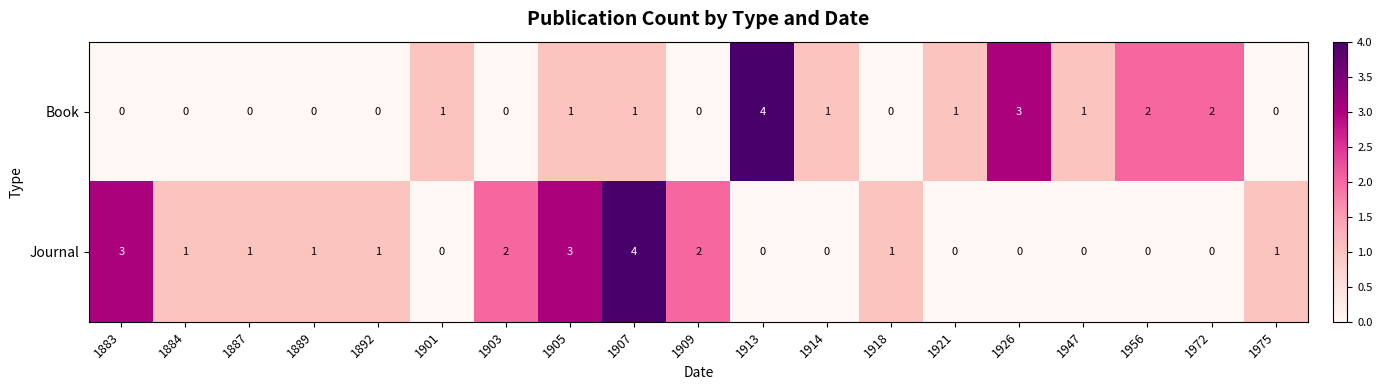

What is the sum of the Book values at 1913 and 1884?

4